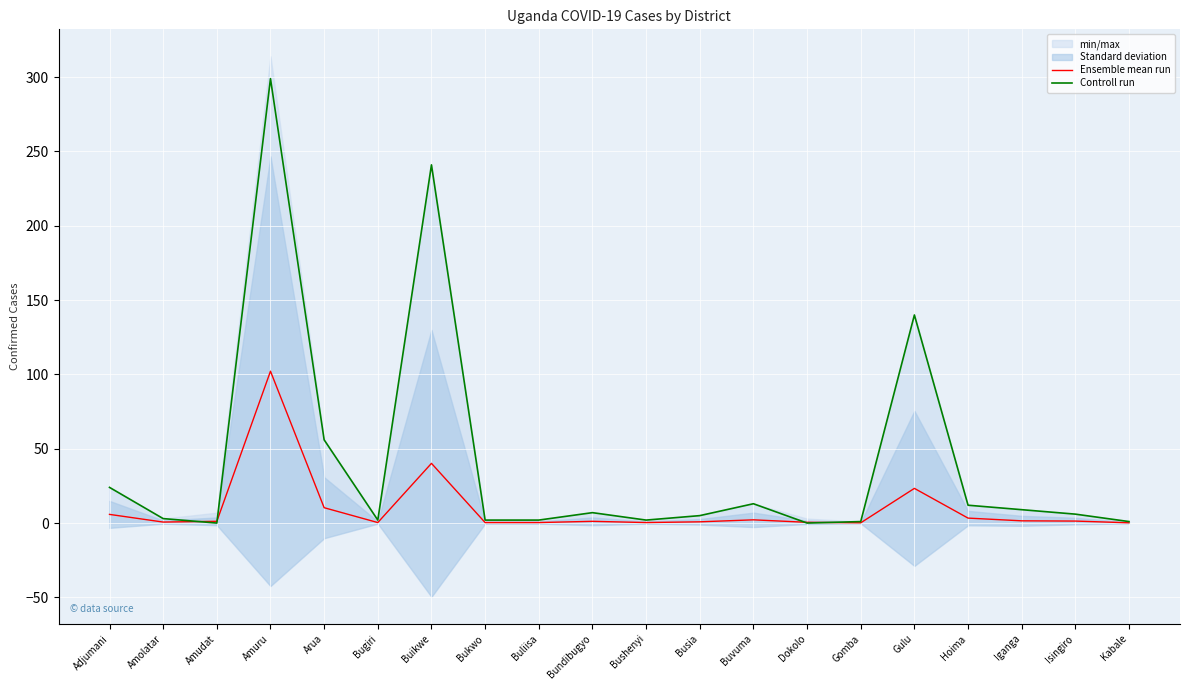

At which label does Controll run reach its minimum?

Amudat